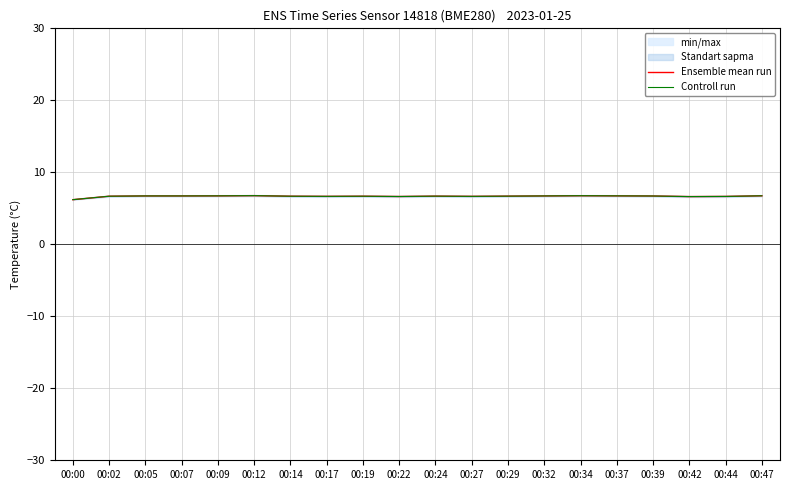

What is the minimum value shown in the chart?

6.2